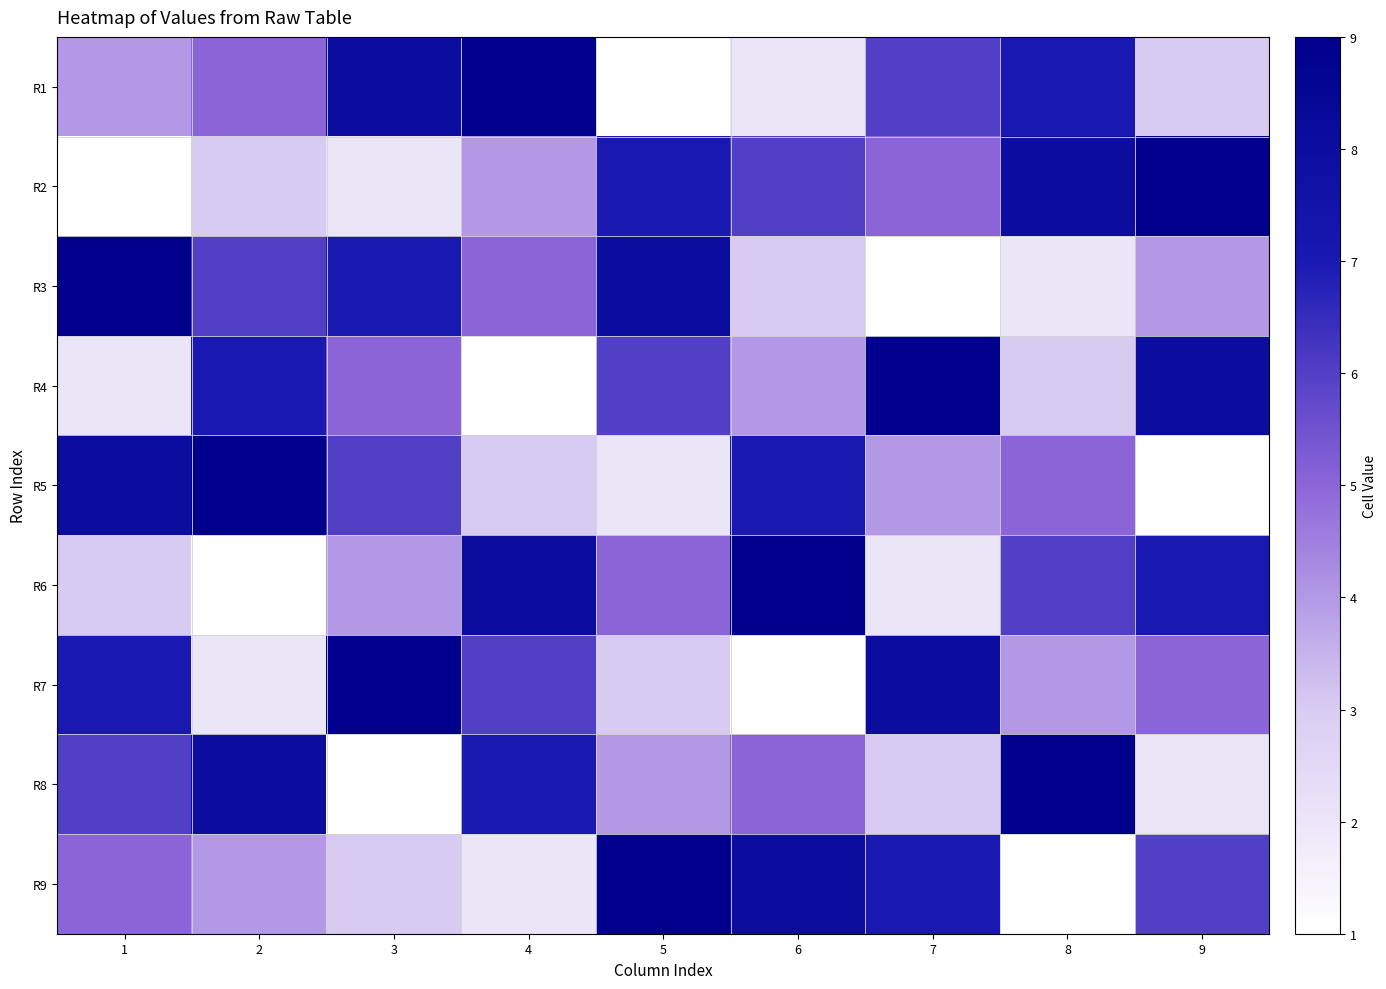

Reading left to right, what are all the values shown in this chart?

R1: 1=4	2=5	3=8	4=9	5=1	6=2	7=6	8=7	9=3
R2: 1=1	2=3	3=2	4=4	5=7	6=6	7=5	8=8	9=9
R3: 1=9	2=6	3=7	4=5	5=8	6=3	7=1	8=2	9=4
R4: 1=2	2=7	3=5	4=1	5=6	6=4	7=9	8=3	9=8
R5: 1=8	2=9	3=6	4=3	5=2	6=7	7=4	8=5	9=1
R6: 1=3	2=1	3=4	4=8	5=5	6=9	7=2	8=6	9=7
R7: 1=7	2=2	3=9	4=6	5=3	6=1	7=8	8=4	9=5
R8: 1=6	2=8	3=1	4=7	5=4	6=5	7=3	8=9	9=2
R9: 1=5	2=4	3=3	4=2	5=9	6=8	7=7	8=1	9=6